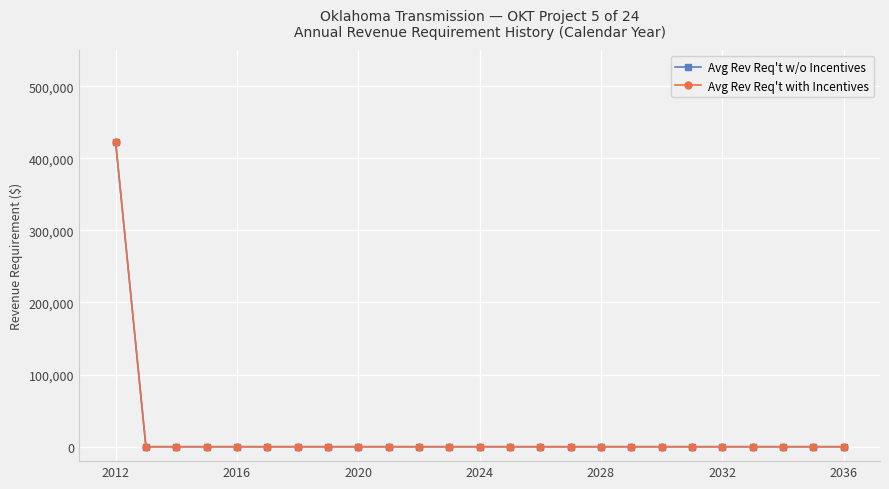

Where is Avg Rev Req't with Incentives nearest to the value 211539?

2016